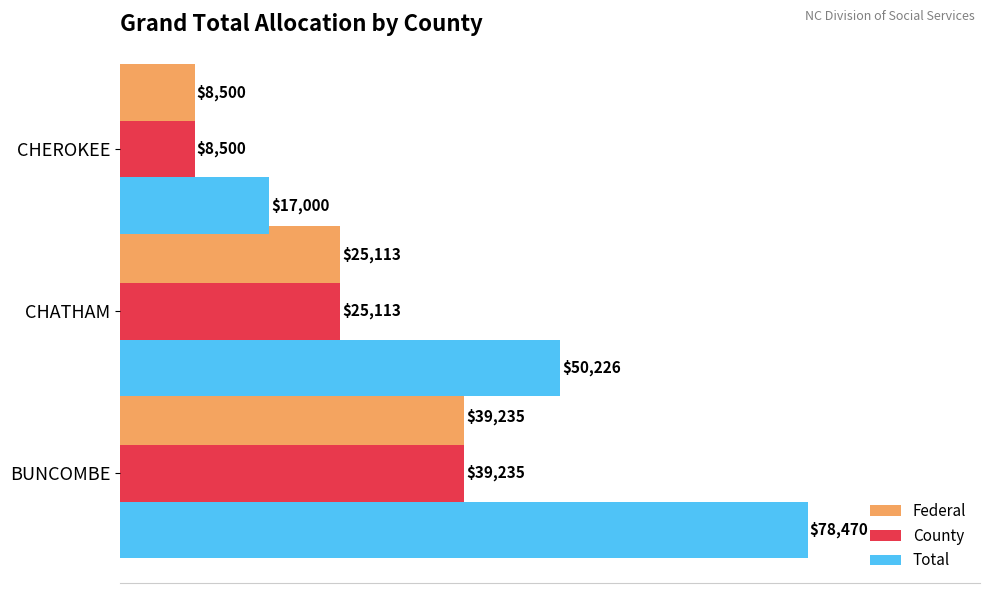

At which label does Federal reach its minimum?

CHEROKEE